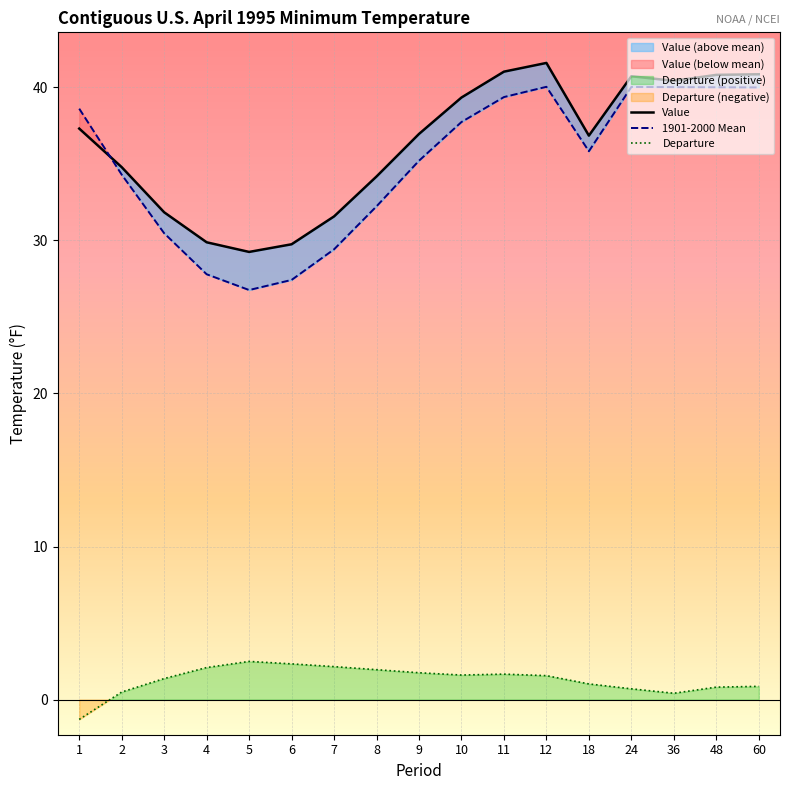

How many data points in Departure are above 1?

11